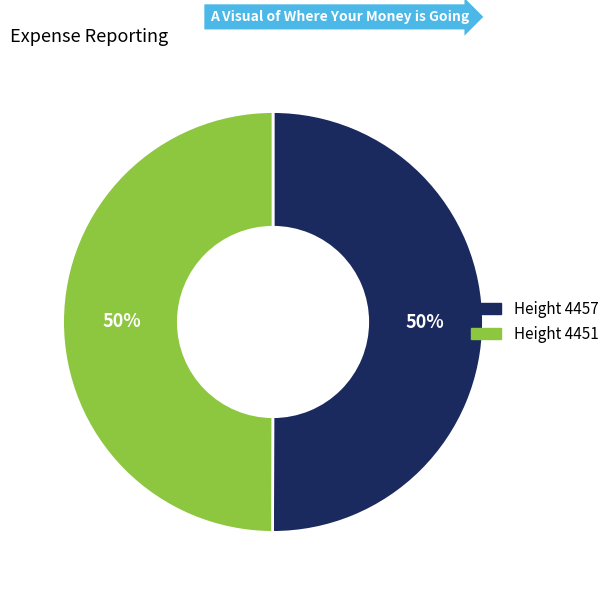

To the nearest percent, what is the average slice percentage?

50%